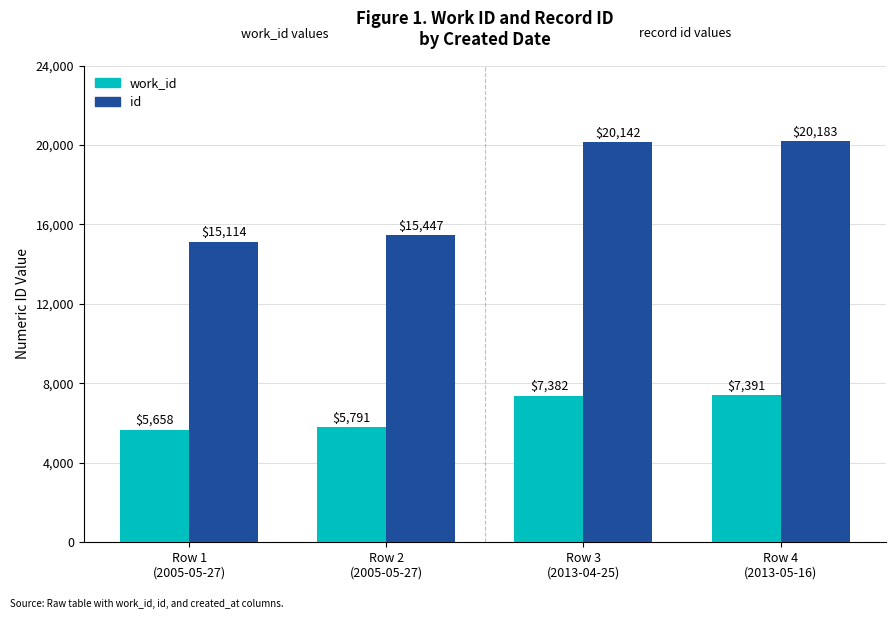

How many bars are there in each group?

2